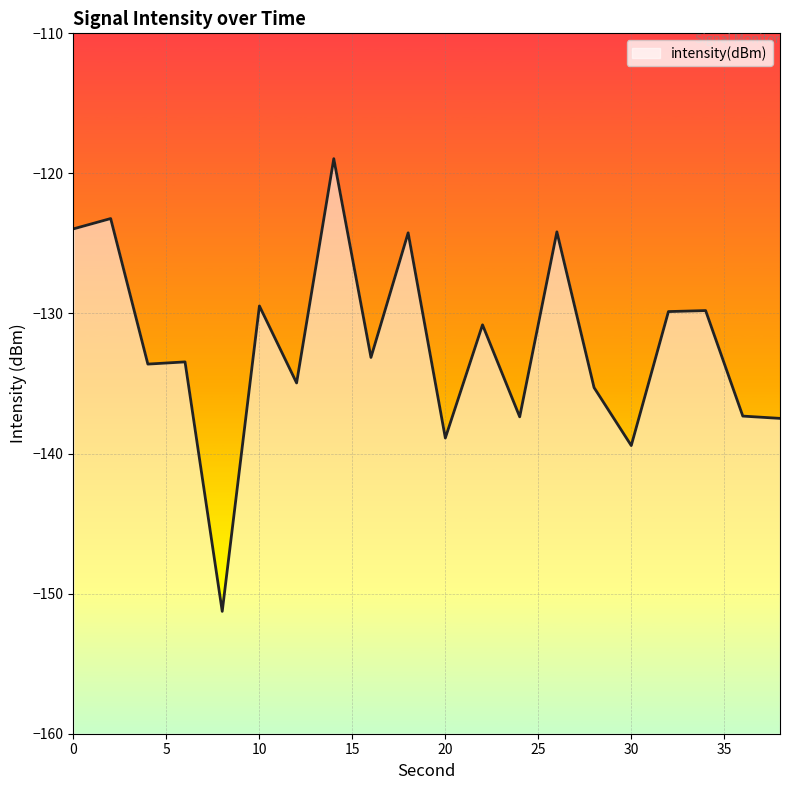

Reading left to right, extract all data points from this chart.

0=-124.0	2=-123.2	4=-133.6	6=-133.5	8=-151.3	10=-129.5	12=-135.0	14=-118.9	16=-133.1	18=-124.2	20=-138.9	22=-130.8	24=-137.4	26=-124.2	28=-135.3	30=-139.4	32=-129.9	34=-129.8	36=-137.3	38=-137.5